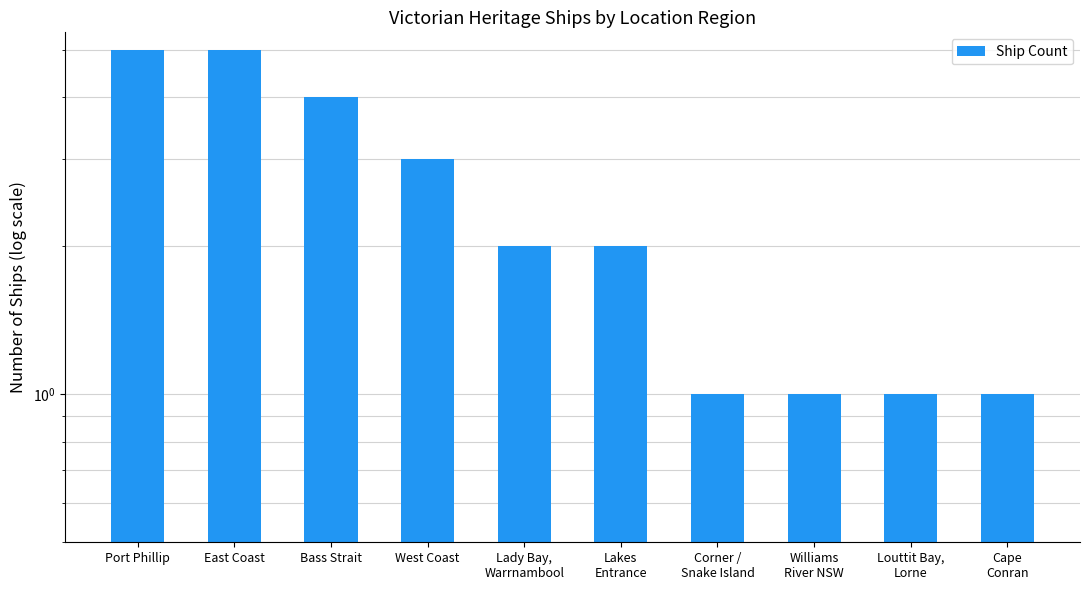

What is the label of the 10th bar from the right?

Port Phillip